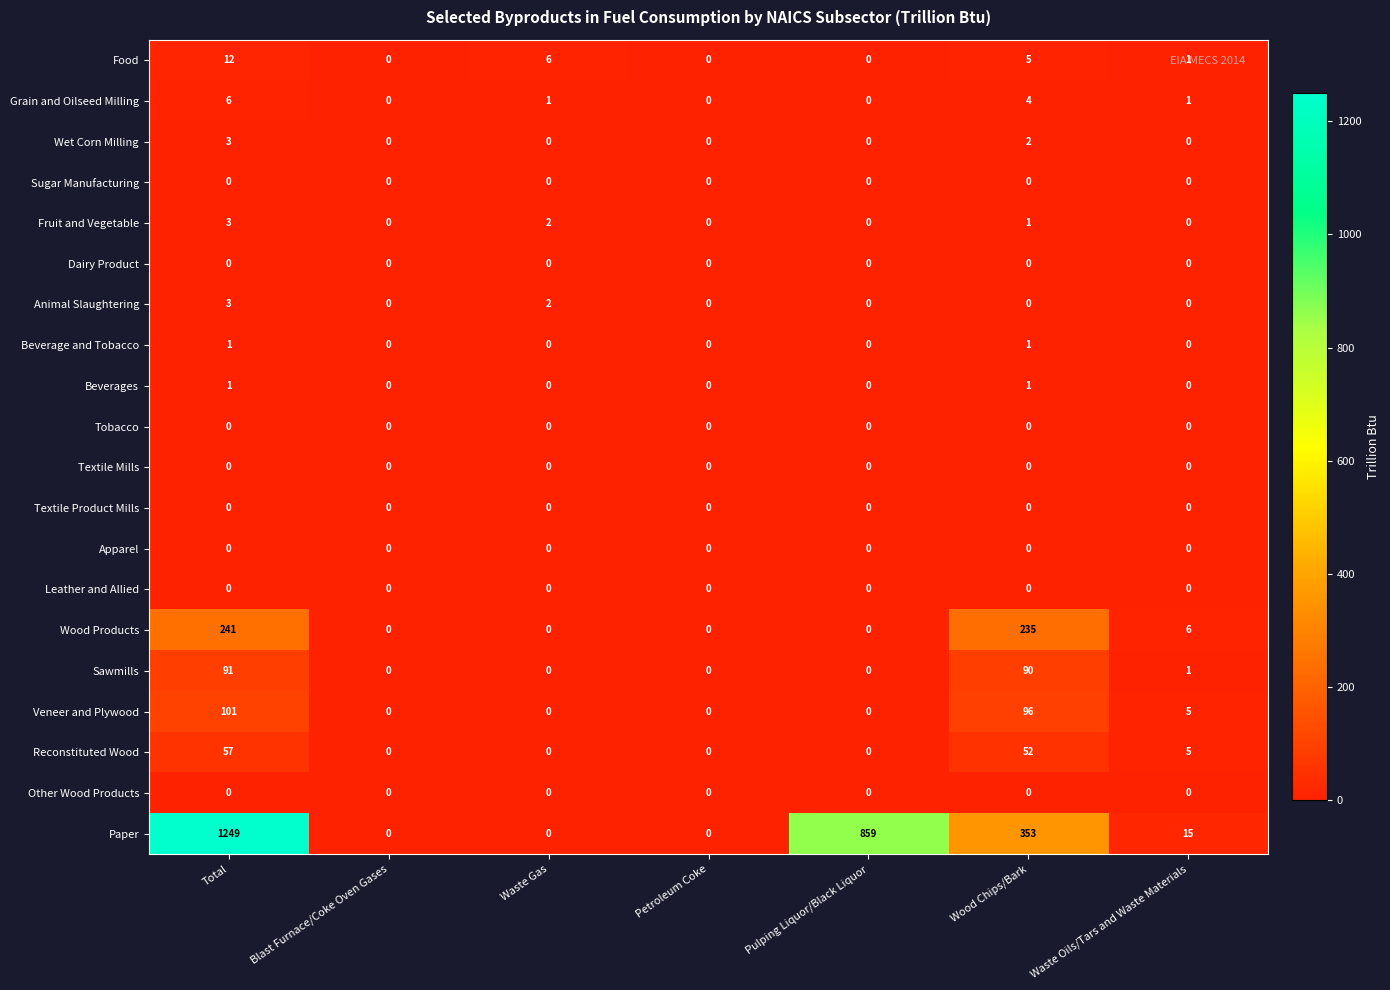

At which category is the sum across all series the highest?

Total